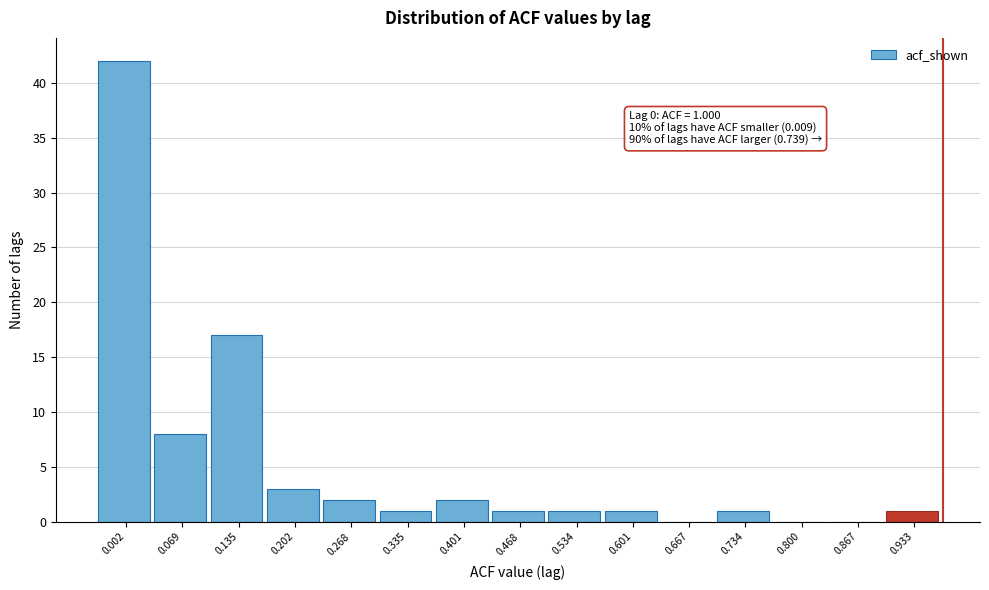

Reading left to right, list all the values displayed in this chart.

0.002=42	0.069=8	0.135=17	0.202=3	0.268=2	0.335=1	0.401=2	0.468=1	0.534=1	0.601=1	0.667=0	0.734=1	0.800=0	0.867=0	0.933=1